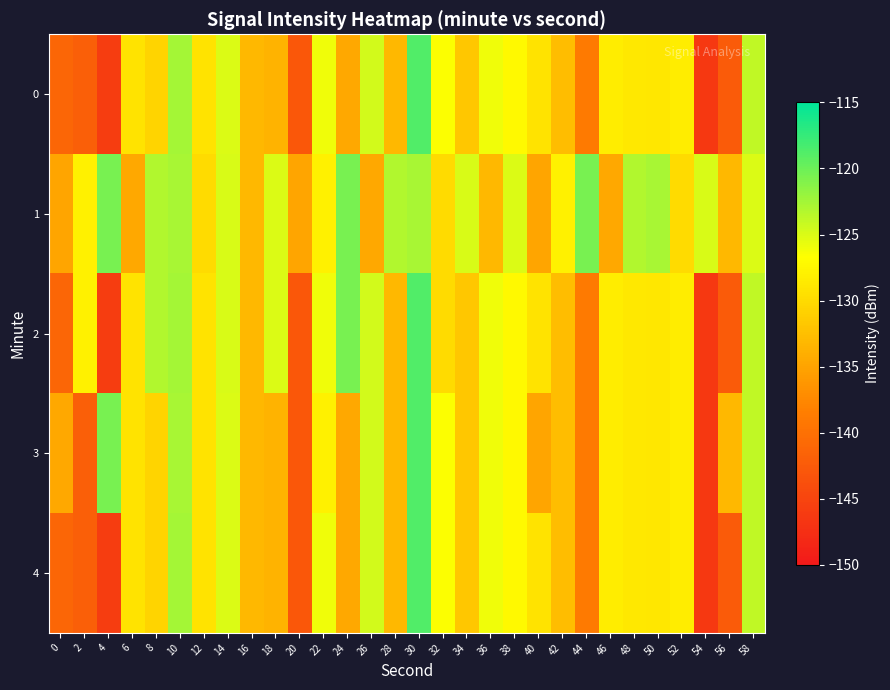

Between 30 and 46, which is larger?

30